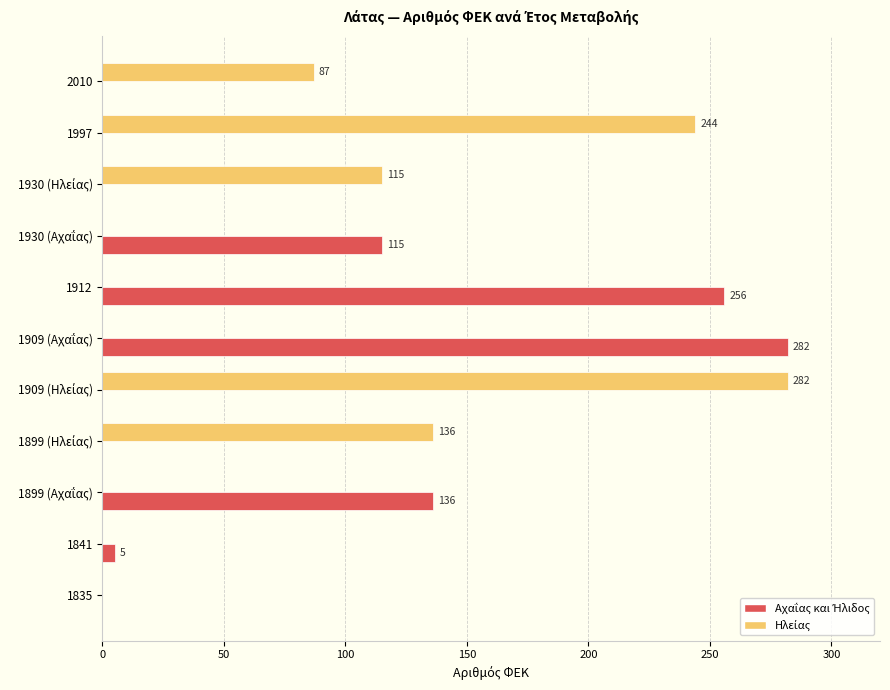

What is the greatest value displayed?

282